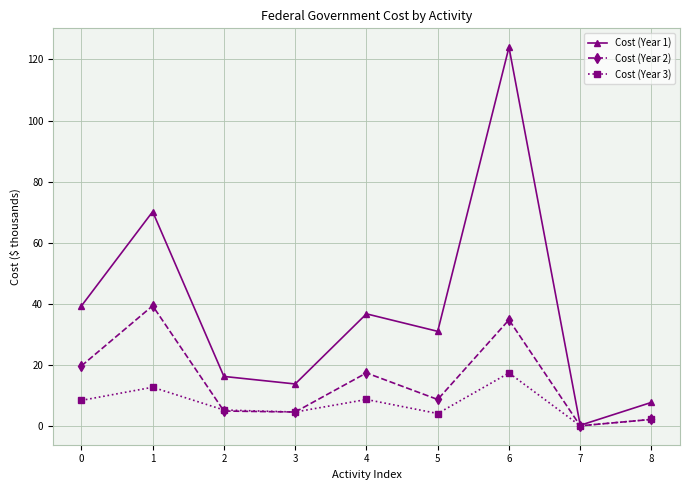

True or false: Cost (Year 3) has more than 2 interior local peaks.

True